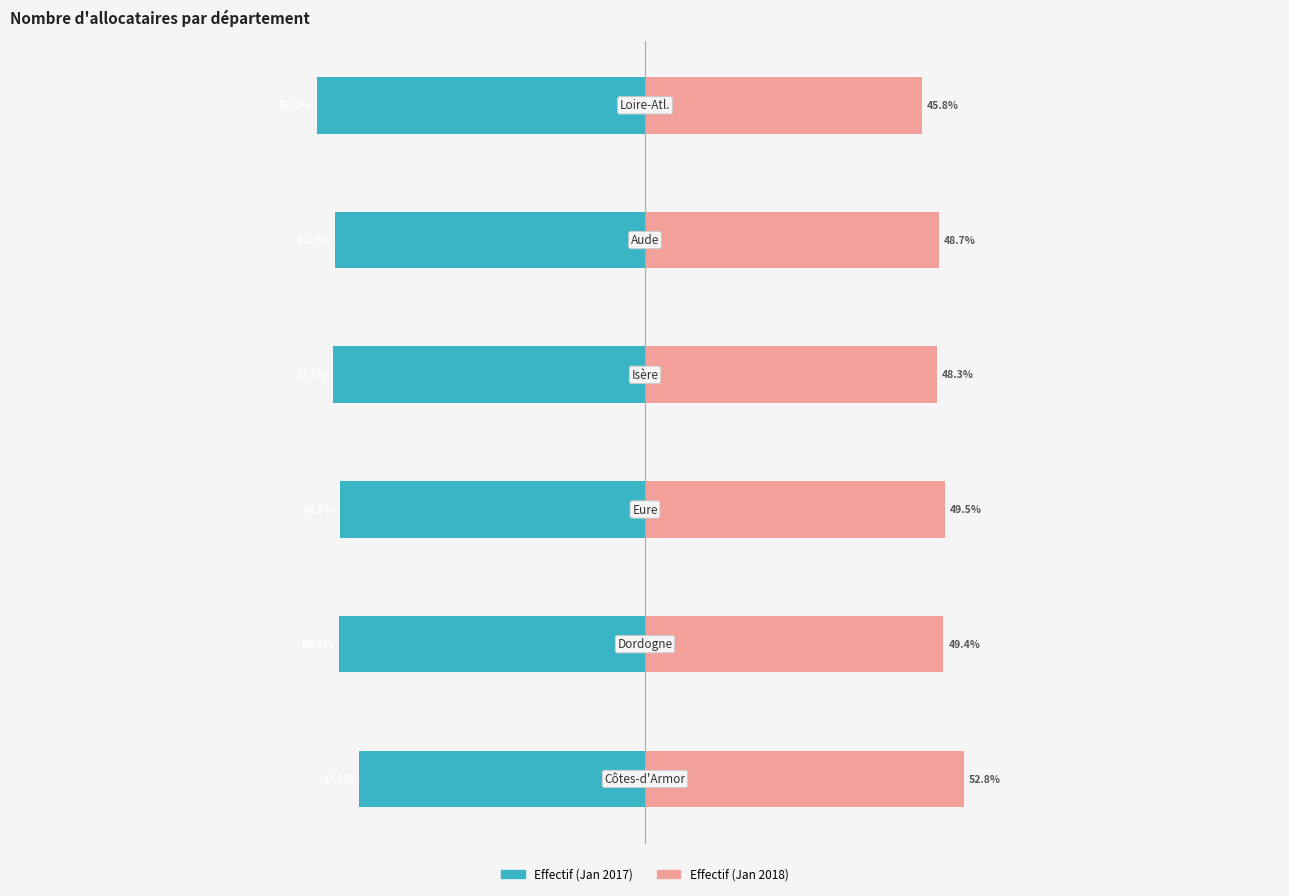

What is the value of the Effectif (Jan 2018) bar at the 3rd from the left?

49.5